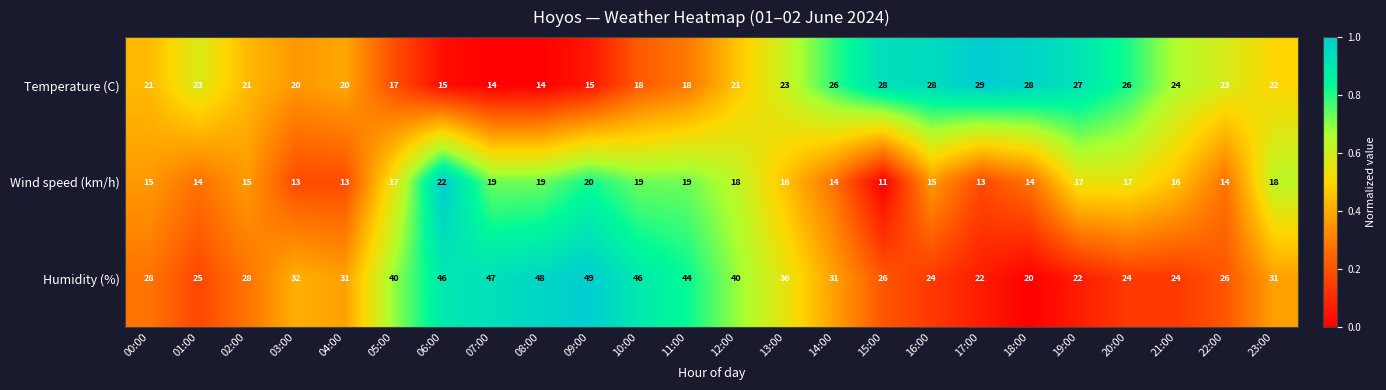

At which label does Humidity (%) reach its peak?

09:00